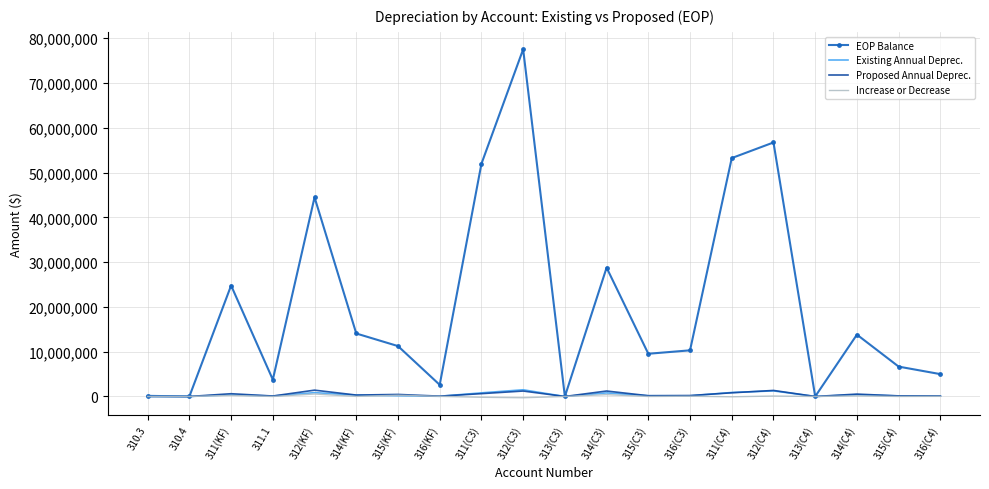

What is the difference between the maximum and minimum values in the Increase or Decrease series?

835245.0